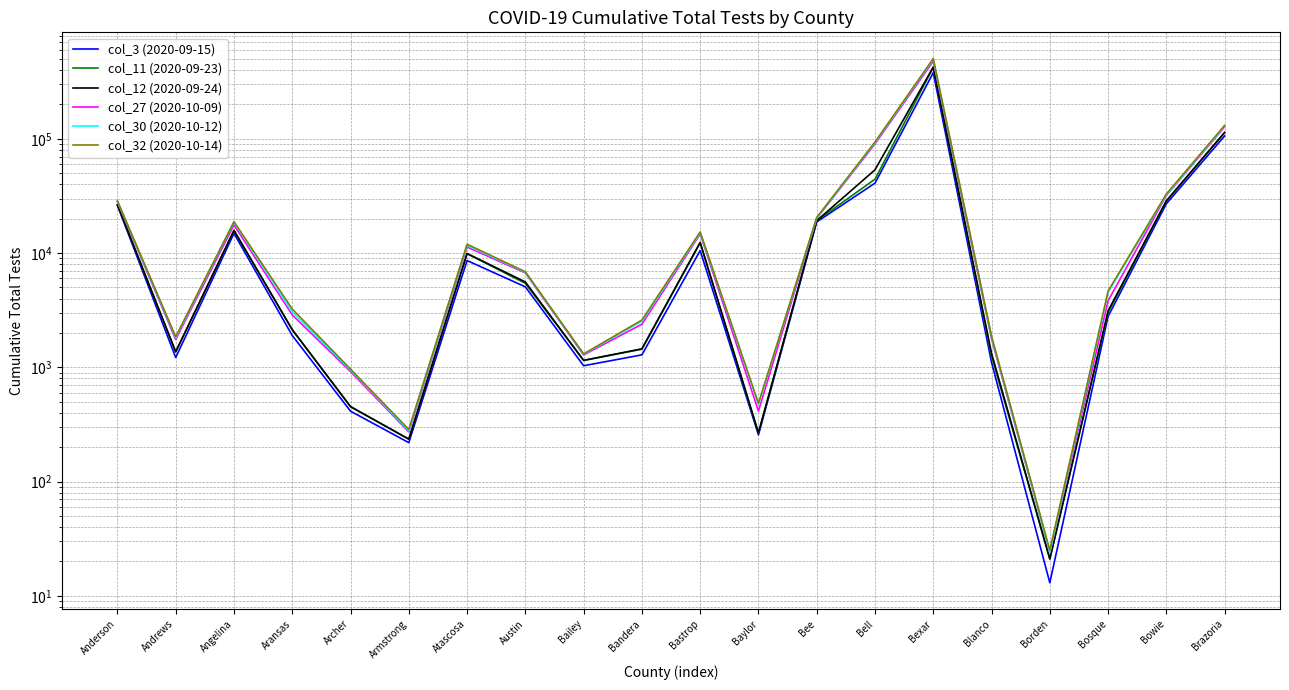

Reading right to left, list all the values displayed in this chart.

col_3 (2020-09-15): 106094	27028	2791	13	1104	379734	40962	18729	256	10517	1285	1032	5063	8604	219	413	1899	14879	1218	26150
col_11 (2020-09-23): 113521	28581	3021	21	1252	422381	44338	19204	265	12272	1441	1149	5430	9890	235	452	2130	15759	1364	26476
col_12 (2020-09-24): 113804	28655	3122	21	1325	425576	53586	19210	267	12416	1451	1150	5585	9909	235	453	2138	15812	1367	26494
col_27 (2020-10-09): 127427	31955	3822	24	1780	479205	90247	20122	414	14706	2384	1283	6704	11305	272	918	2876	17628	1753	28101
col_30 (2020-10-12): 129718	32391	4535	24	1847	497224	92389	20252	478	15066	2532	1302	6797	11717	279	949	3060	18705	1819	28552
col_32 (2020-10-14): 131186	32922	4656	25	1876	504780	93873	20512	483	15328	2594	1310	6857	11959	286	964	3239	18815	1854	28641